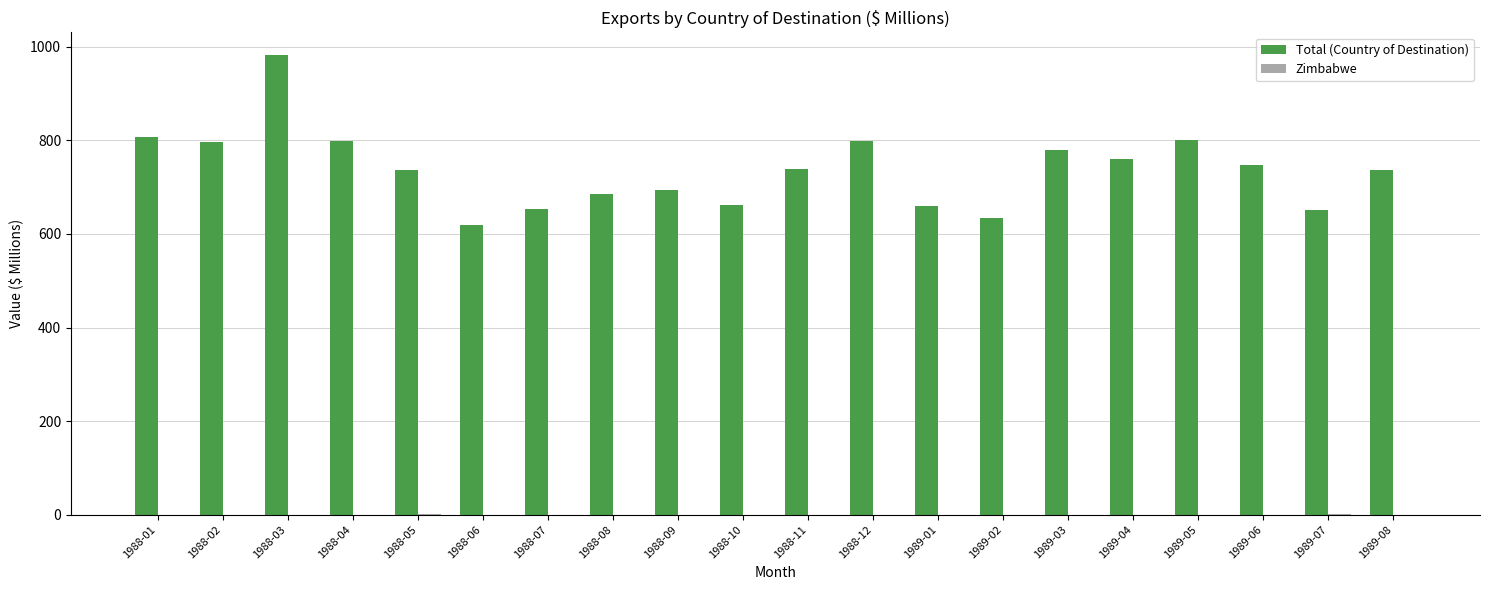

At which category is the sum across all series the highest?

1988-03